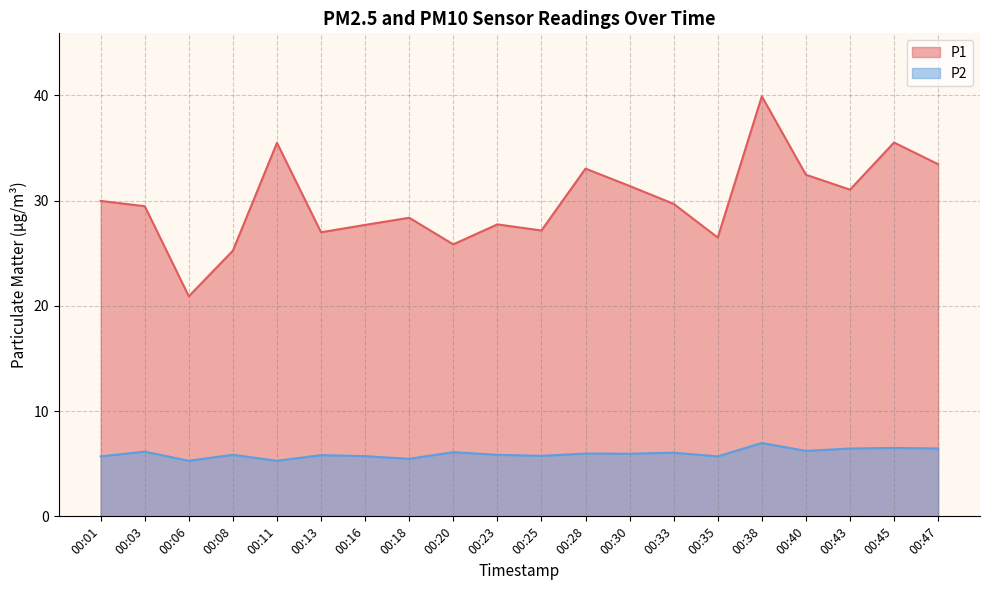

What is the spread (max minus min) of values at 00:45?

29.0